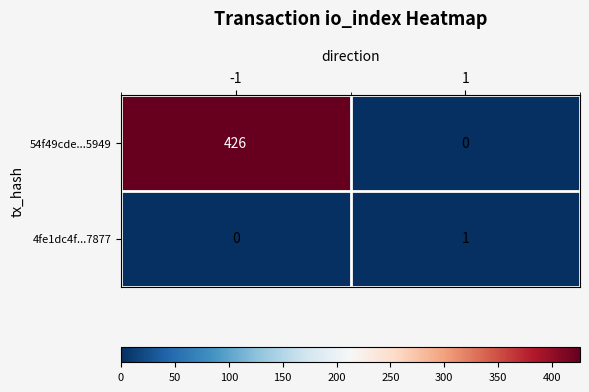

At how many categories does at least one series exceed 87?

1